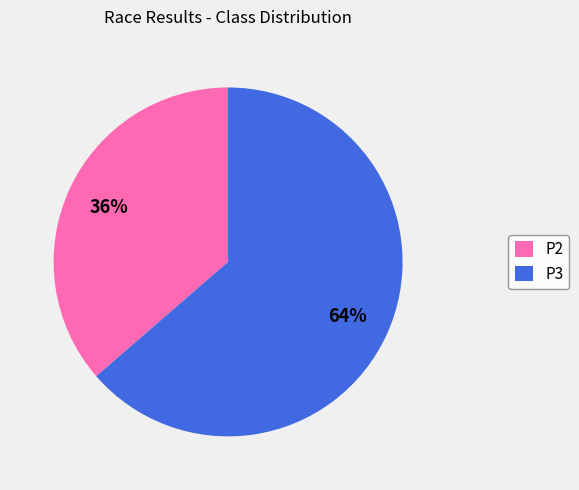

Is the sum of P3 and P2 greater than half?

Yes